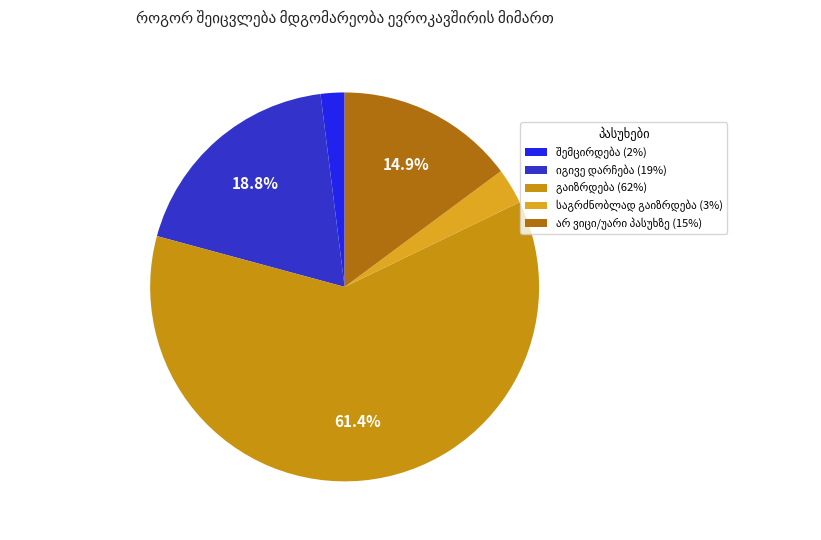

To the nearest percent, what is the difference between the შემცირდება and საგრძნობლად შემცირდება slice percentages?

2%